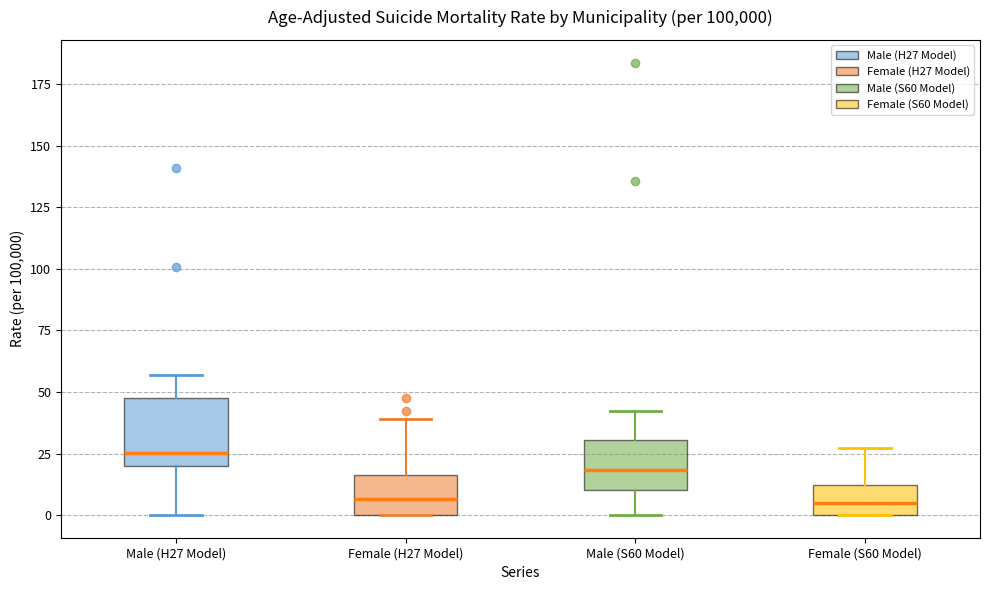

Where is the lower edge of the box for Female (S60 Model) on the y-axis? The values are not printed on the chart, so give them approximately, as read against the axis.

0